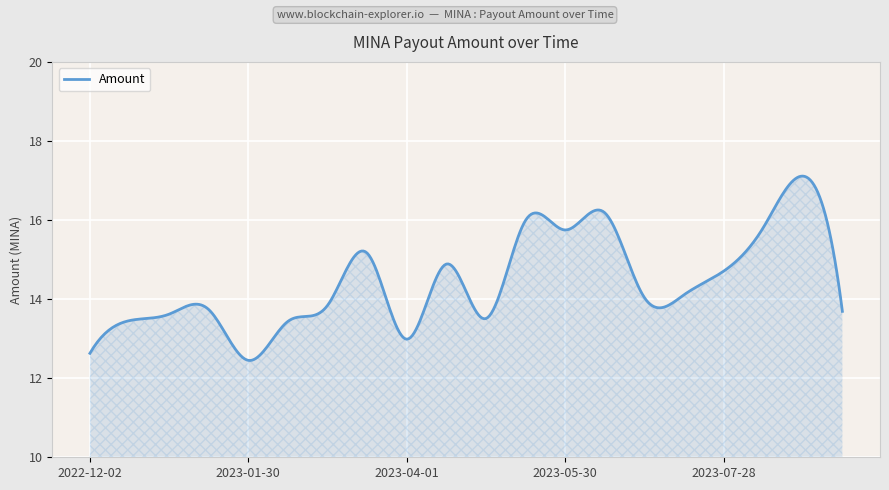

What is the difference between the maximum and minimum values?

4.7